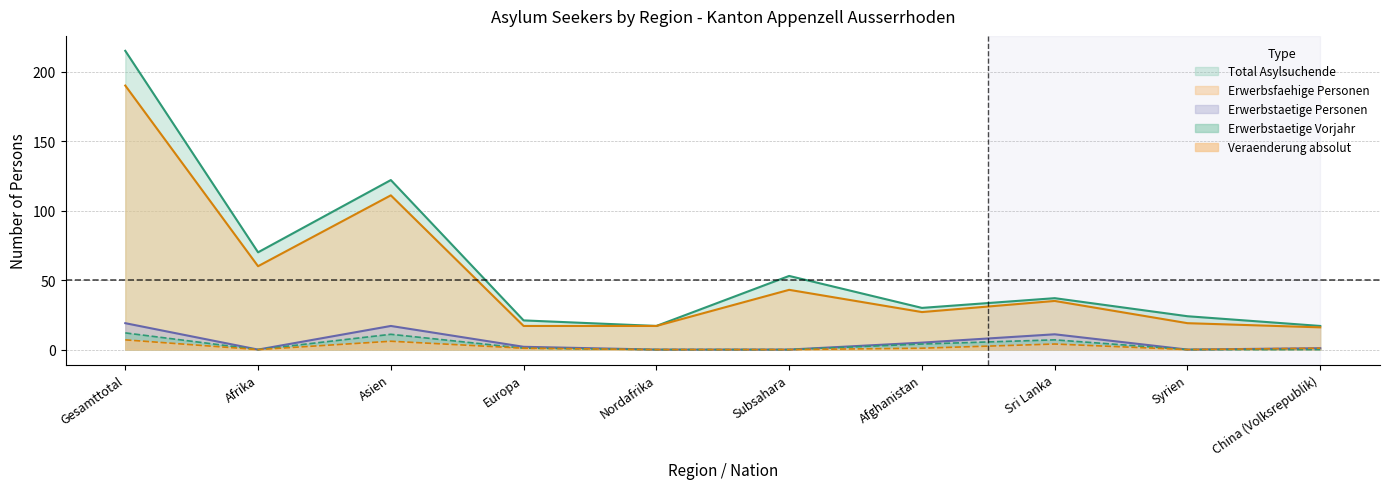

True or false: Erwerbsfaehige Personen and Erwerbstaetige Personen Vorjahr intersect in this chart.

False